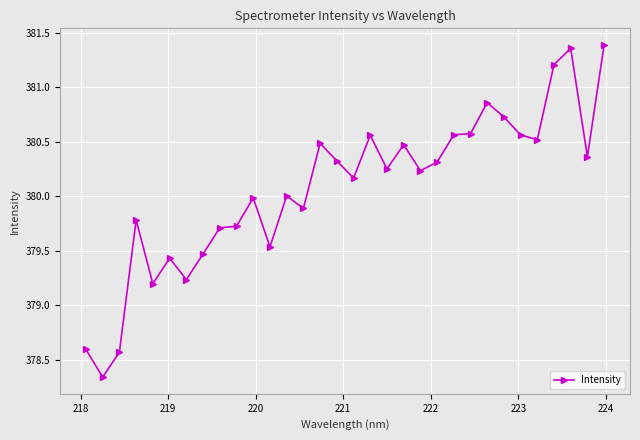

What is the sum of all values?

12162.4